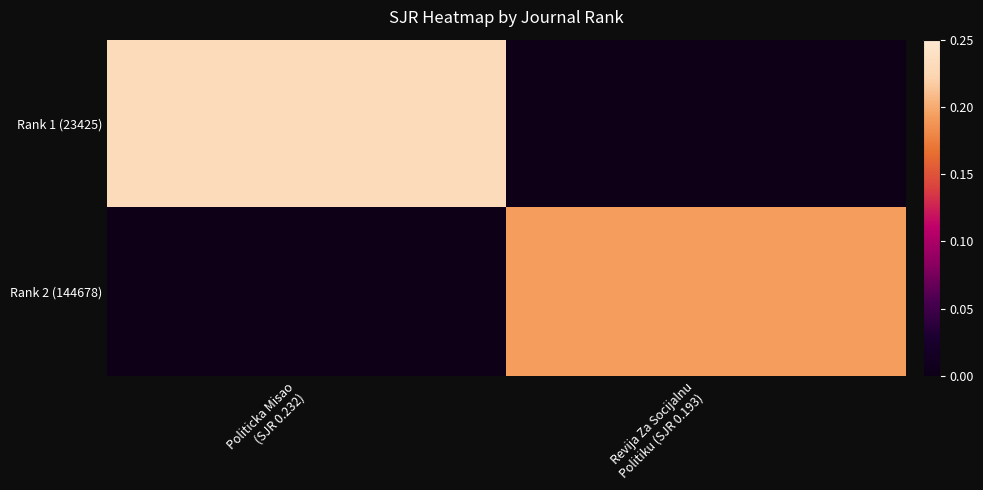

At which category is the sum across all series the highest?

Politicka Misao
(SJR 0.232)